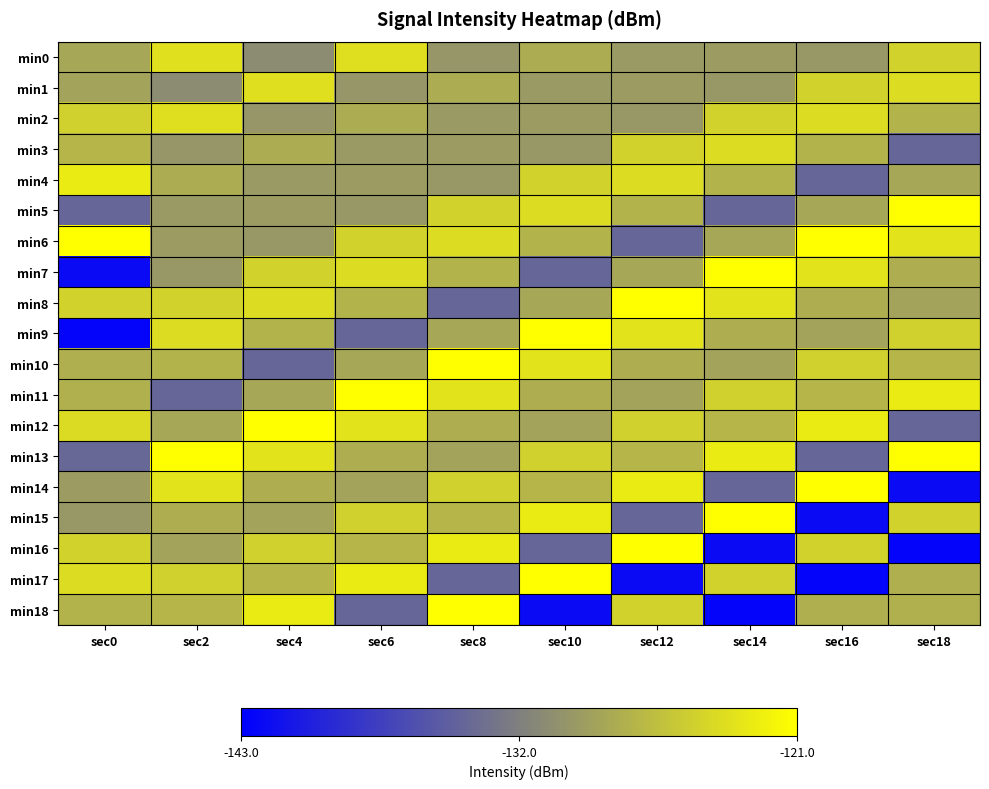

What is the total value across all series at sec14?

-2440.3